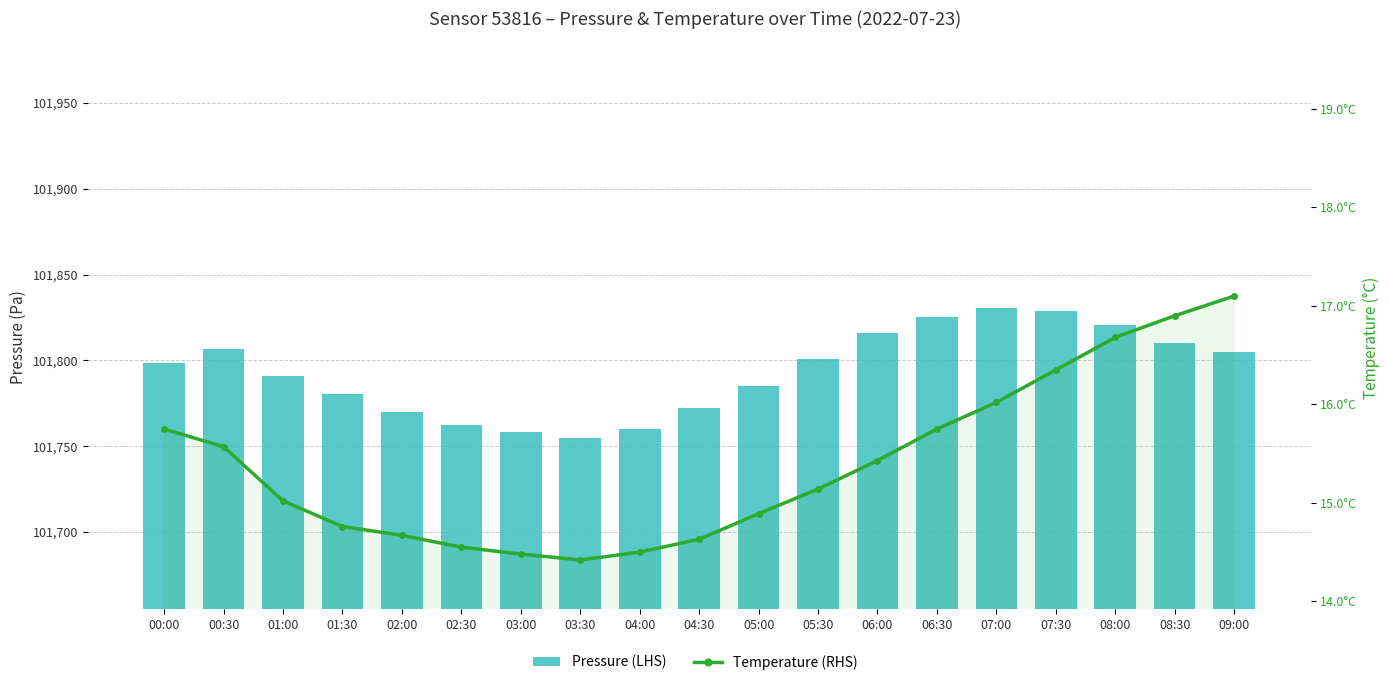

What is the spread (max minus min) of values at 07:00?

101814.4